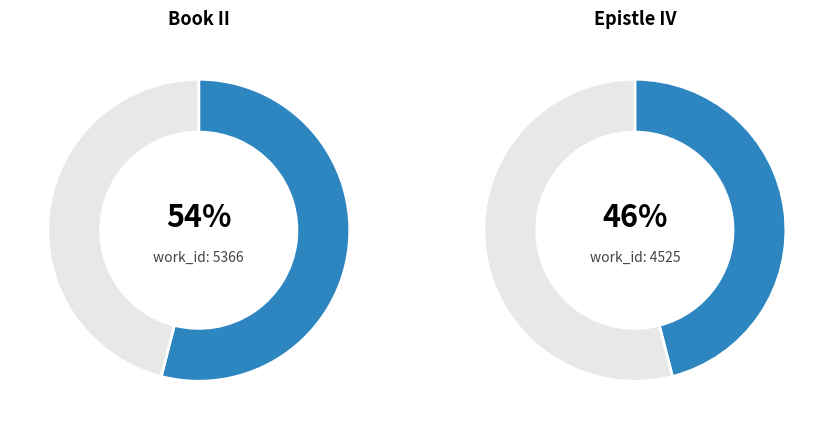

Which slice is the largest?

Book II